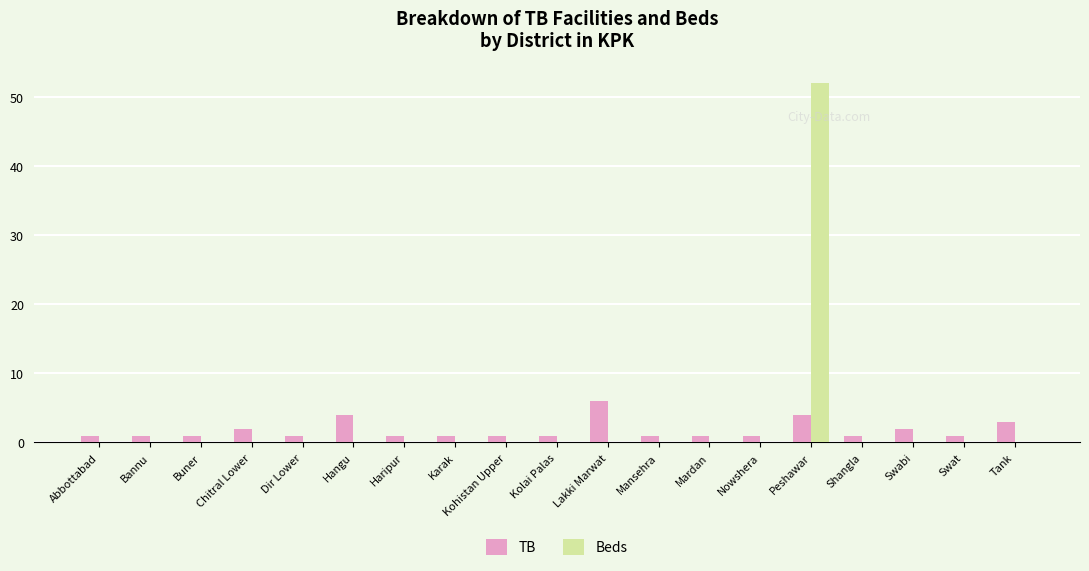

What is the sum of all TB values?

34